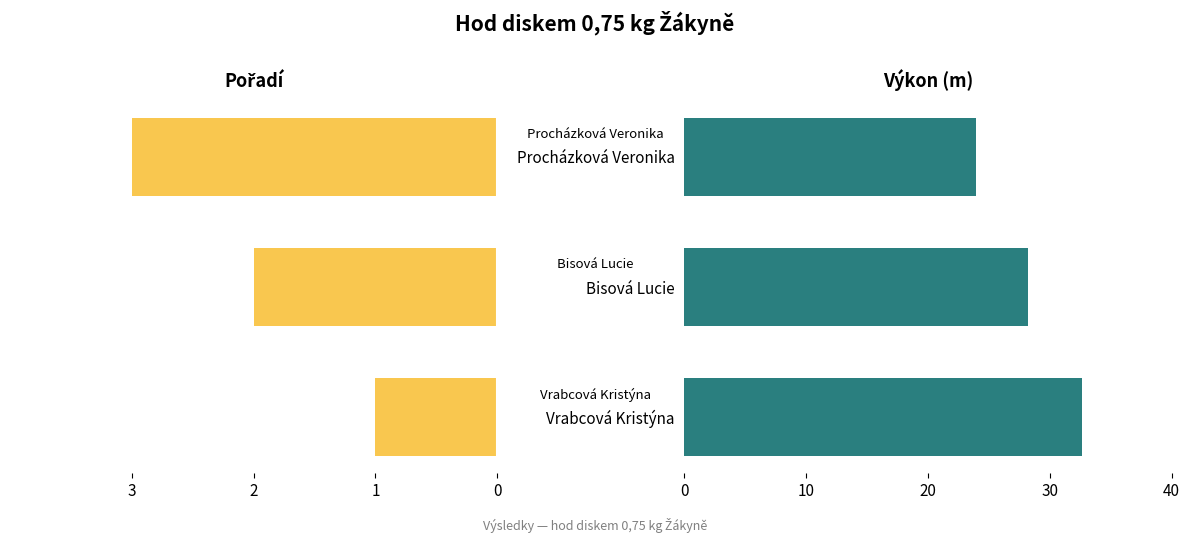

How many Pořadí values are between -3 and -1?

3